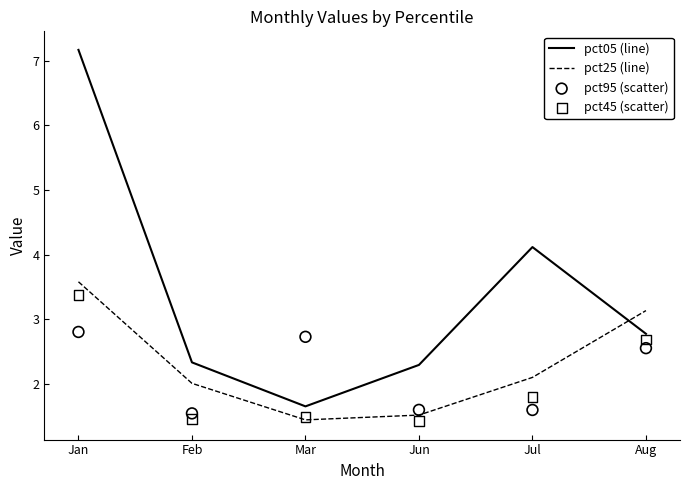

Which series has the largest total across all categories?

pct05 (line)